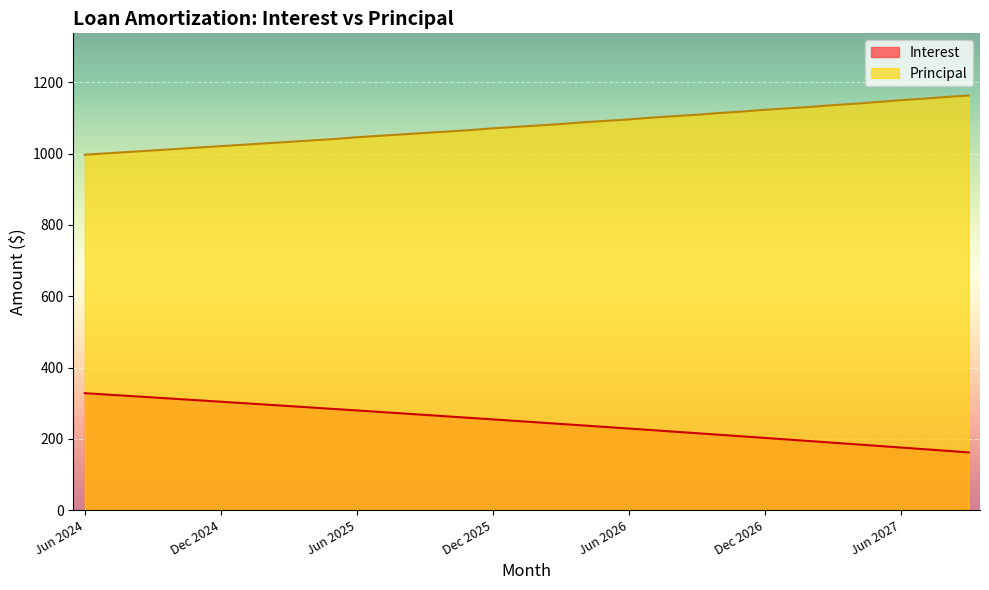

Reading left to right, what are all the values shown in this chart?

Interest: 328.1	324.1	320.2	316.2	312.2	308.2	304.1	300.1	296.1	292.0	287.9	283.8	279.7	275.5	271.4	267.2	263.0	258.8	254.6	250.3	246.1	241.8	237.5	233.2	228.9	224.6	220.2	215.8	211.4	207.0	202.6	198.2	193.7	189.2	184.7	180.2	175.7	171.1	166.6	162.0
Principal: 997.0	1001.0	1005.0	1009.0	1013.0	1017.0	1021.0	1025.0	1029.0	1033.0	1037.0	1041.0	1046.0	1050.0	1054.0	1058.0	1062.0	1066.0	1071.0	1075.0	1079.0	1083.0	1088.0	1092.0	1096.0	1101.0	1105.0	1109.0	1114.0	1118.0	1123.0	1127.0	1131.0	1136.0	1140.0	1145.0	1150.0	1154.0	1159.0	1163.0